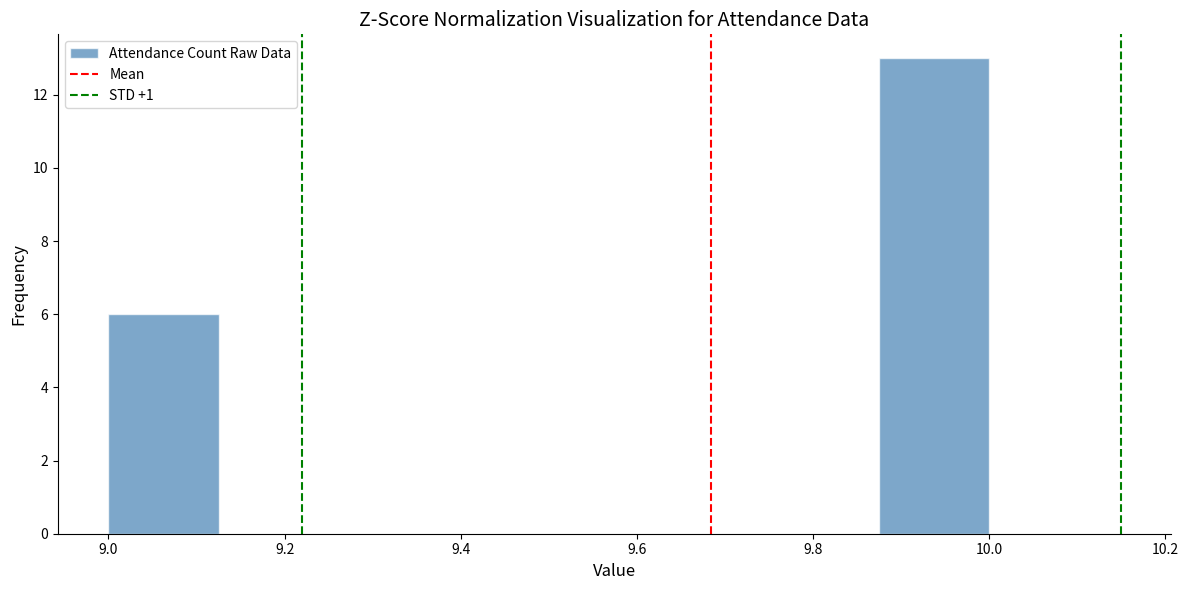

Reading left to right, transcribe this chart: for each bar, give the range it covers on the x-axis and its height. Neither the bar edges nor the heights are printed on the chart, so give them approximately, as read against the axes.

9.000 to 9.125: 6
9.125 to 9.250: 0
9.250 to 9.375: 0
9.375 to 9.500: 0
9.500 to 9.625: 0
9.625 to 9.750: 0
9.750 to 9.875: 0
9.875 to 10.000: 13